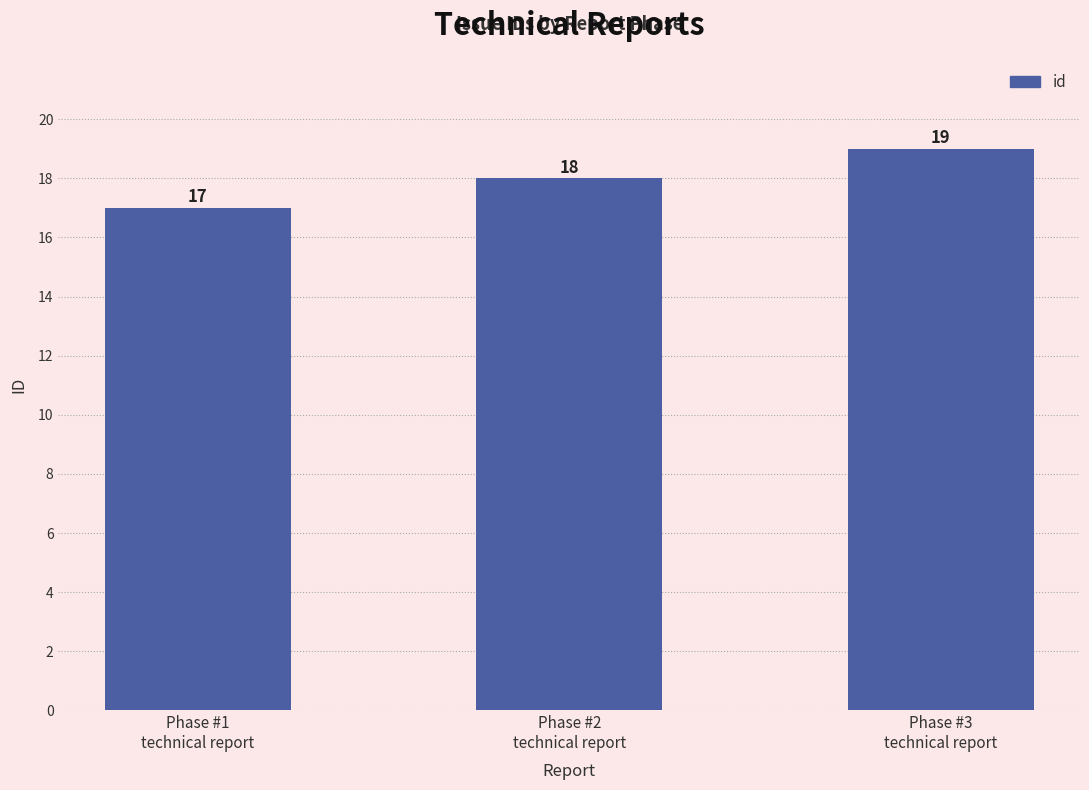

Reading left to right, extract all data points from this chart.

Phase #1
technical report=17	Phase #2
technical report=18	Phase #3
technical report=19